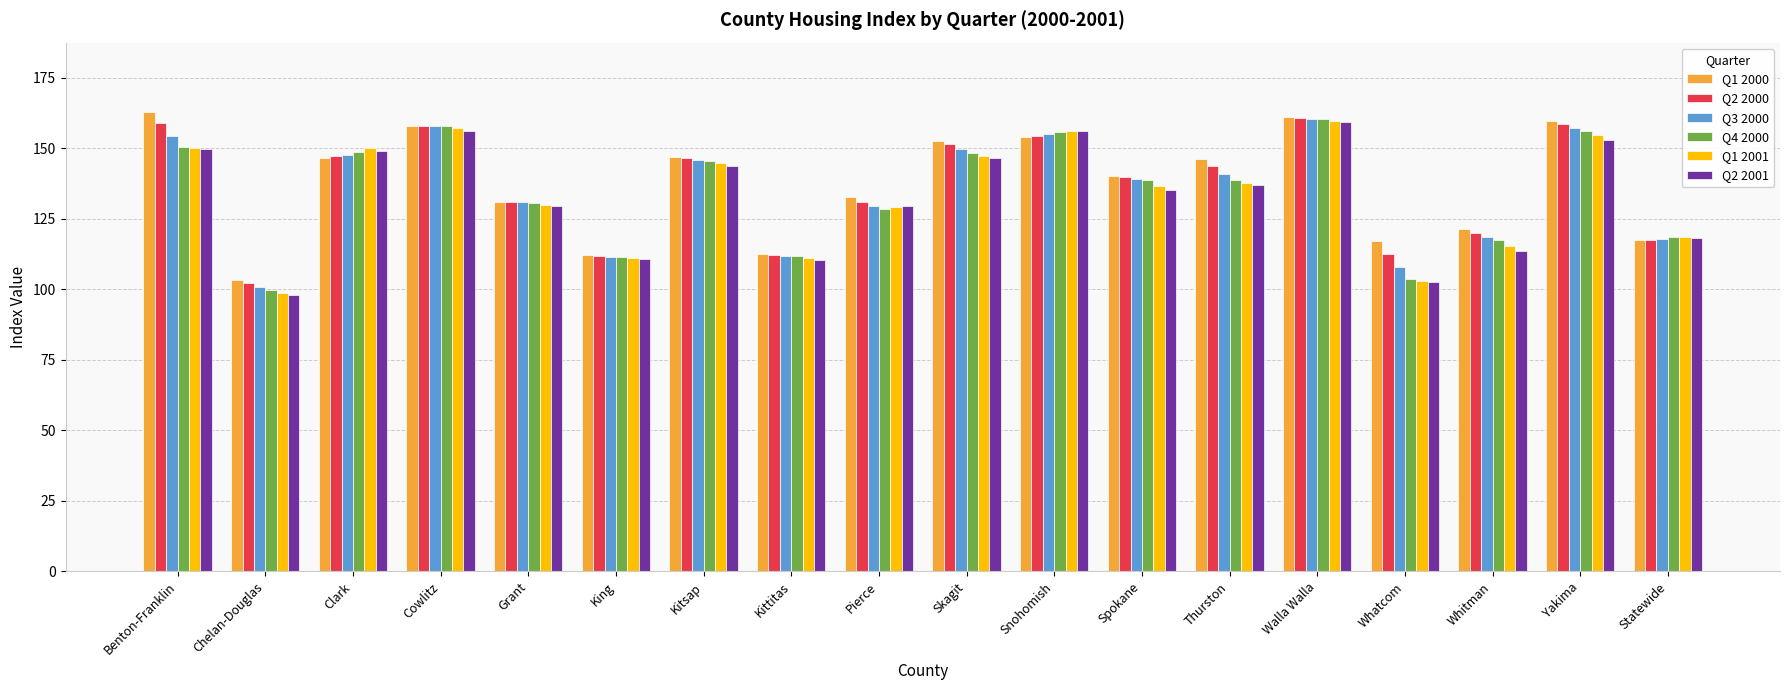

Read the Q2 2001 value at Skagit.

146.4